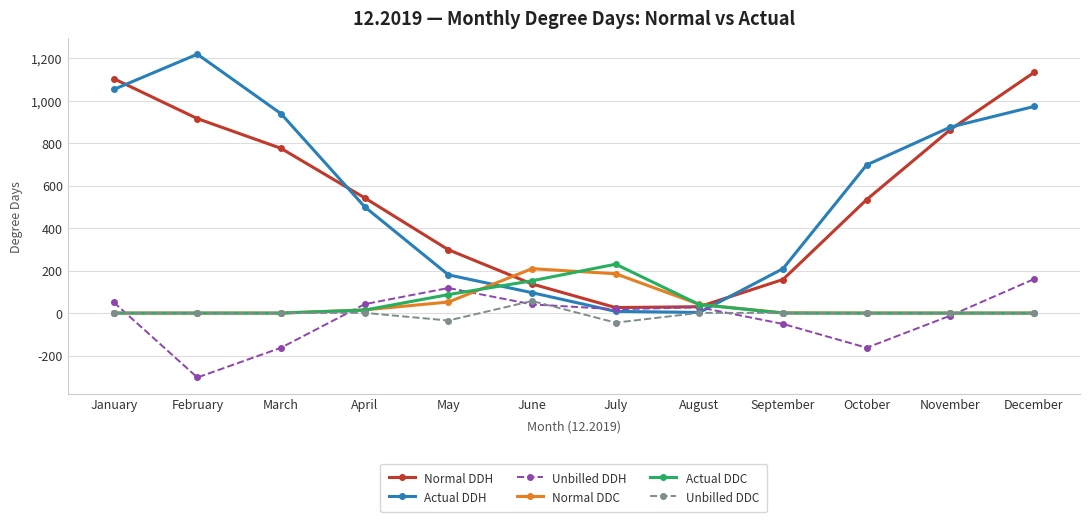

What is the total value across all series at March?

1550